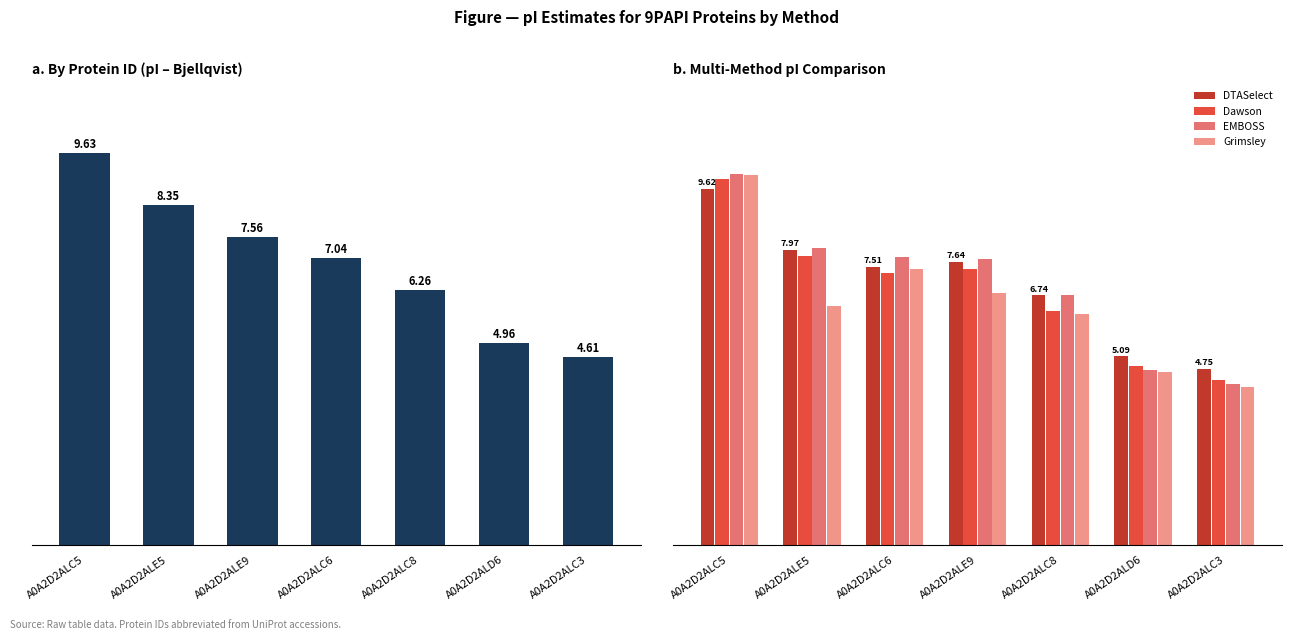

What value does the Grimsley series have at A0A2D2ALC3?

4.3